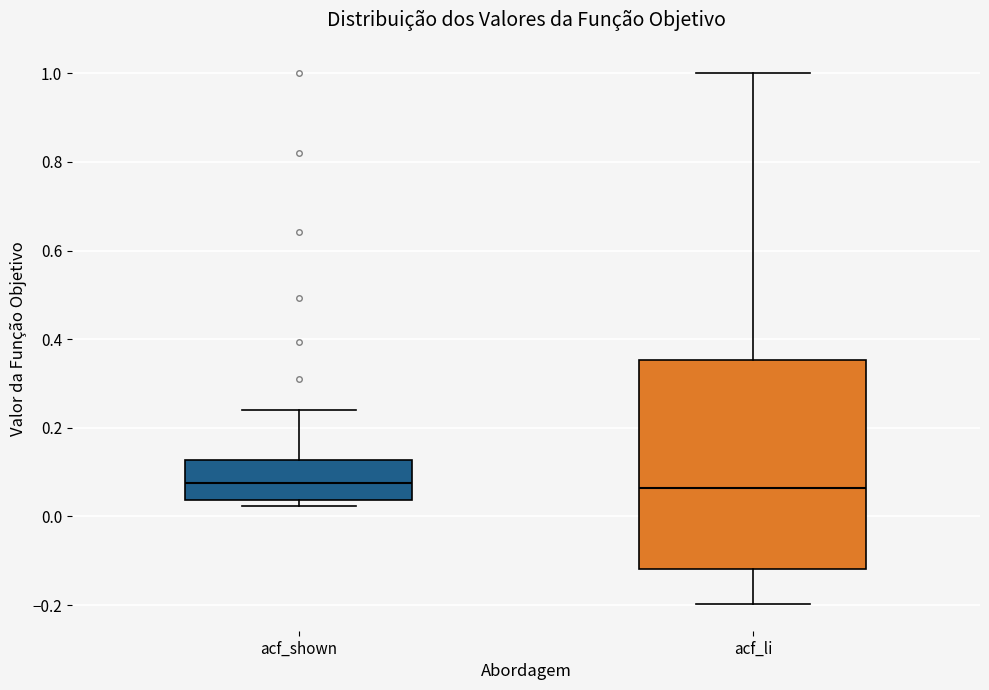

Where does the upper whisker of the box for acf_li end on the y-axis? The values are not printed on the chart, so give them approximately, as read against the axis.

1.00